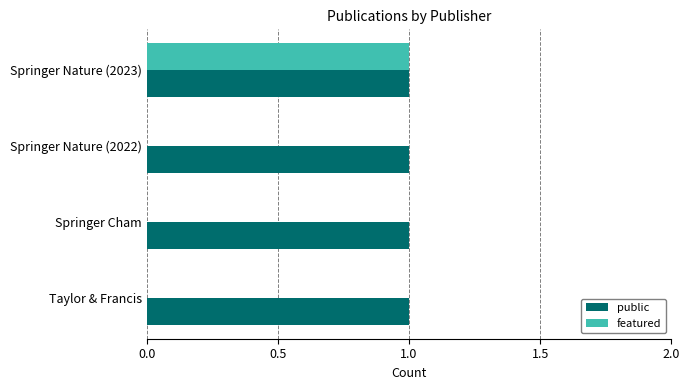

At which category is the sum across all series the highest?

Springer Nature (2023)